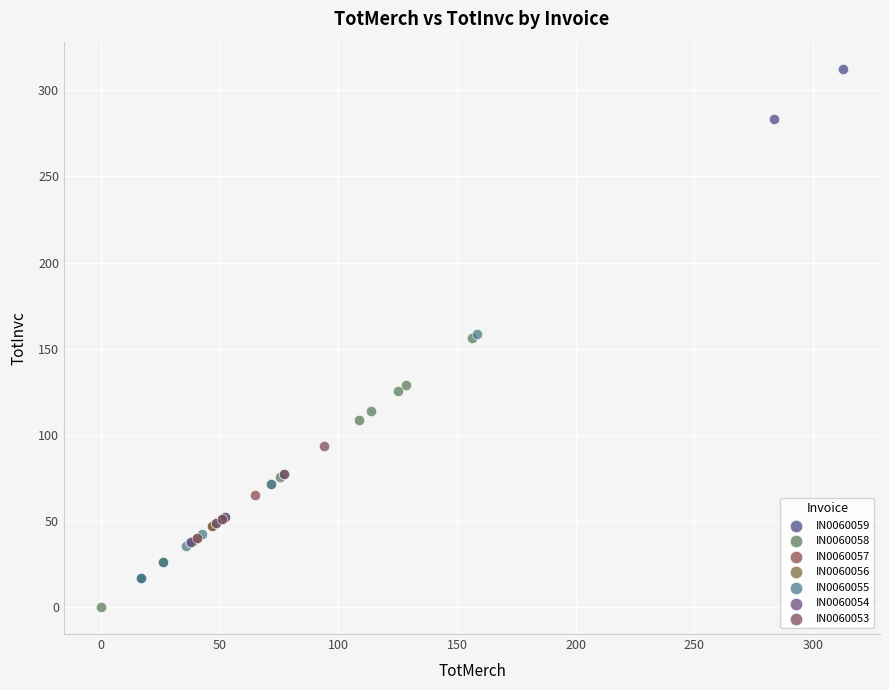

Which series reaches the maximum Y coordinate?

IN0060059